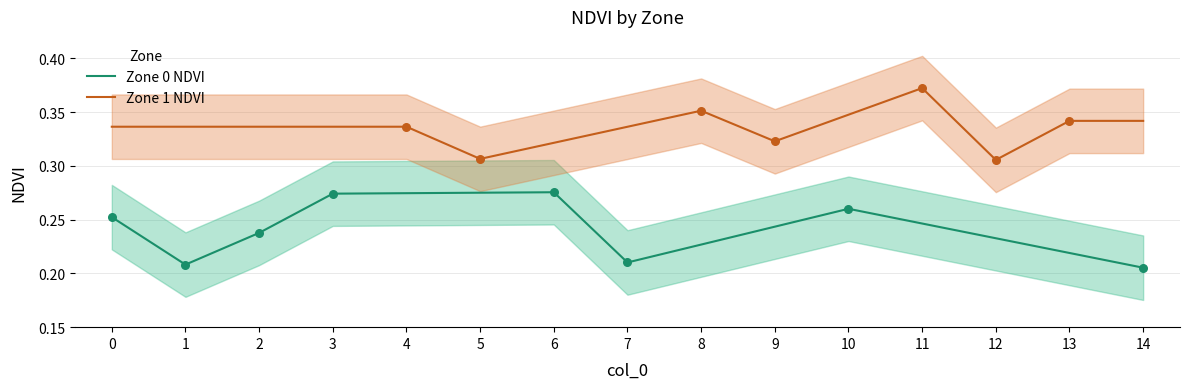

Which series has the largest Y range (max minus min)?

Zone 0 NDVI